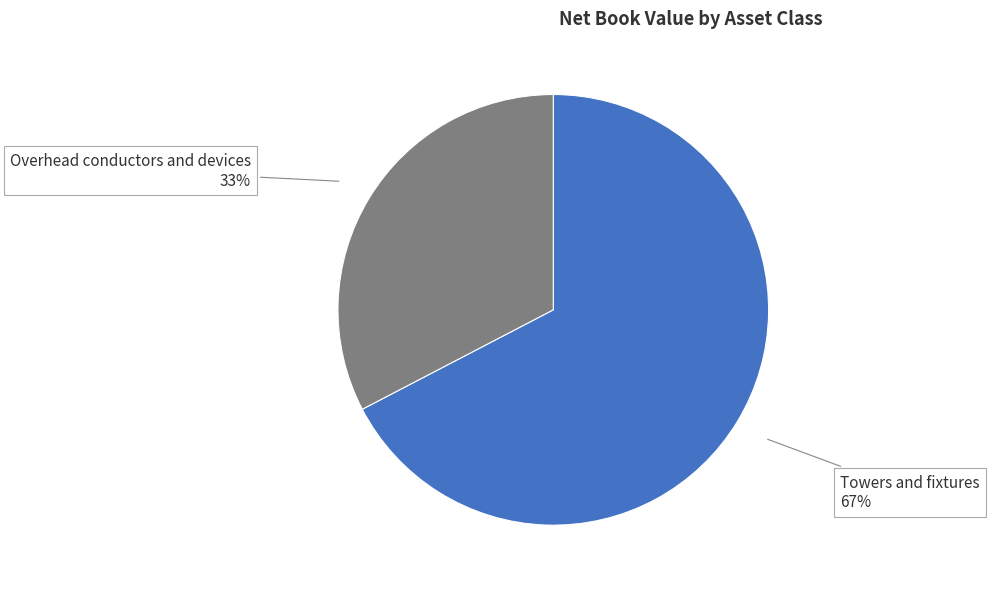

To the nearest percent, what is the average slice percentage?

50%